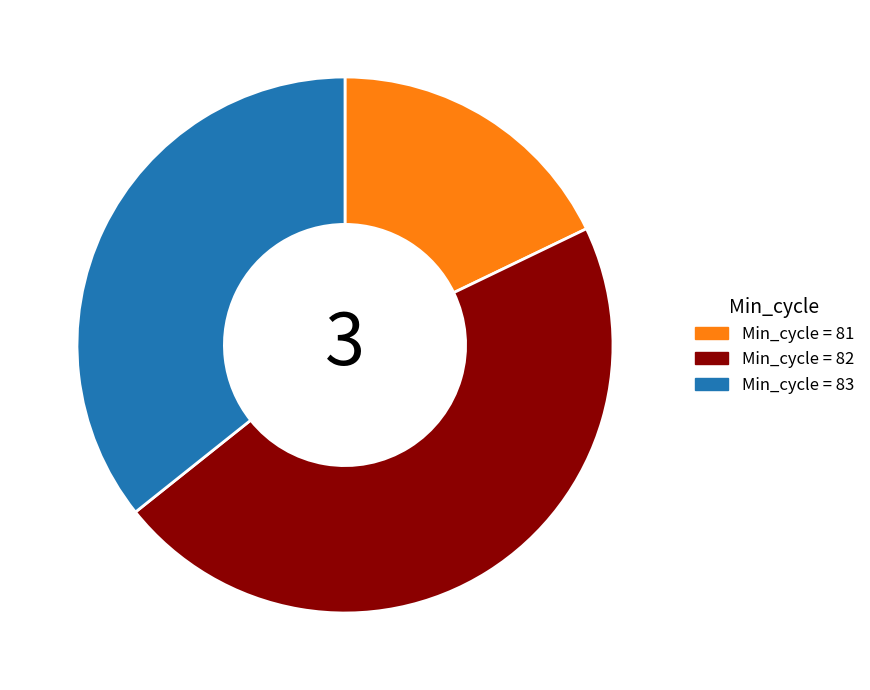

Is the sum of Min_cycle = 82 and Min_cycle = 83 greater than half?

Yes